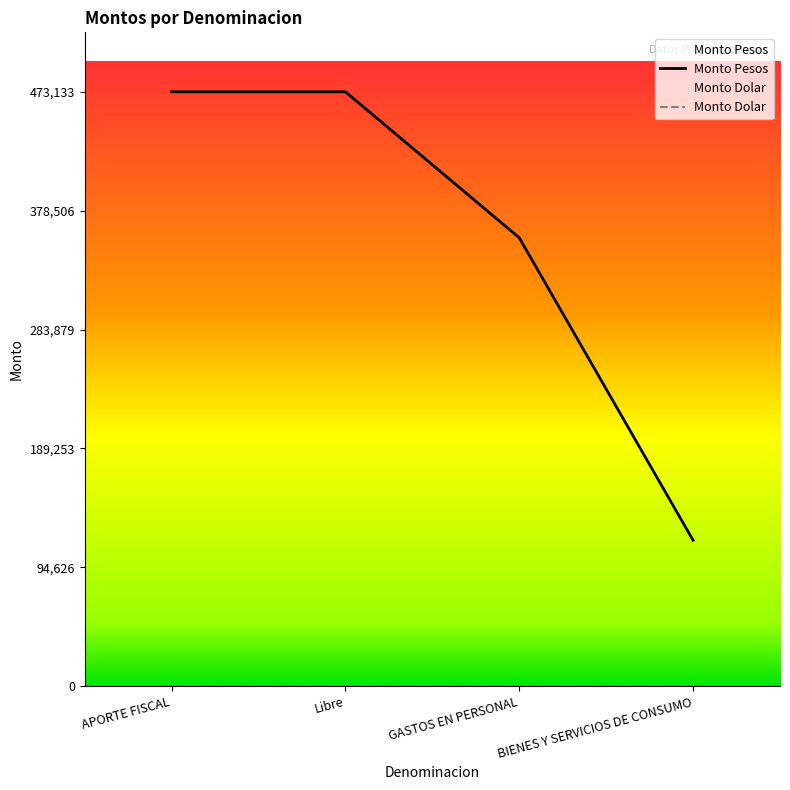

True or false: Monto Pesos and Monto Dolar cross at least once.

False